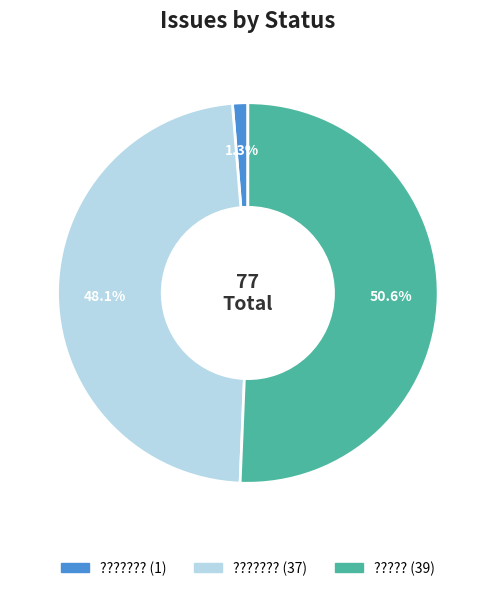

Is there any slice that represents more than half of the pie?

Yes